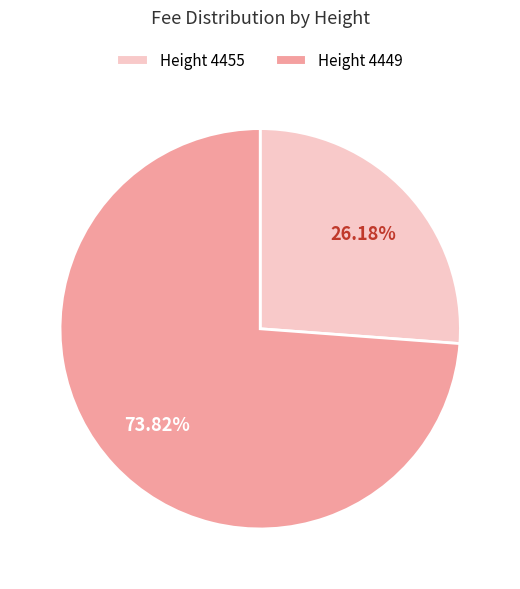

Is there any slice that represents more than half of the pie?

Yes